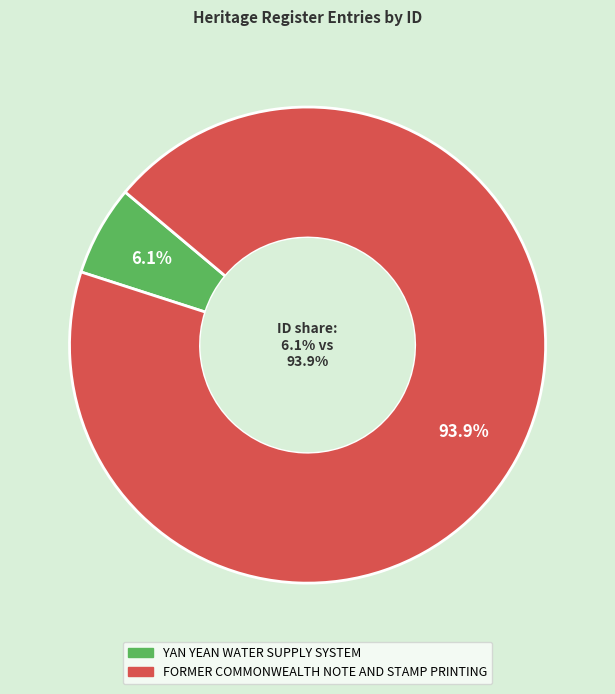

Is it true that YAN YEAN WATER SUPPLY SYSTEM is 20% of the pie?

False